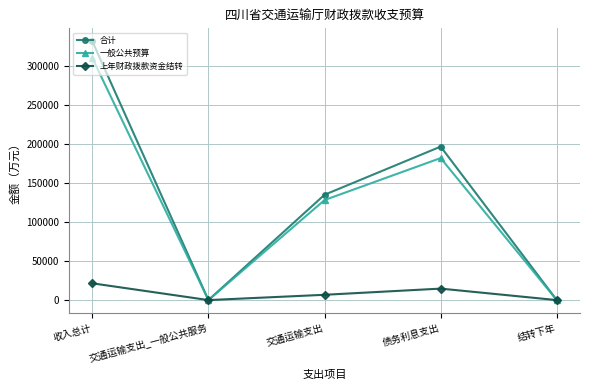

What is the label of the 3rd point from the right?

交通运输支出